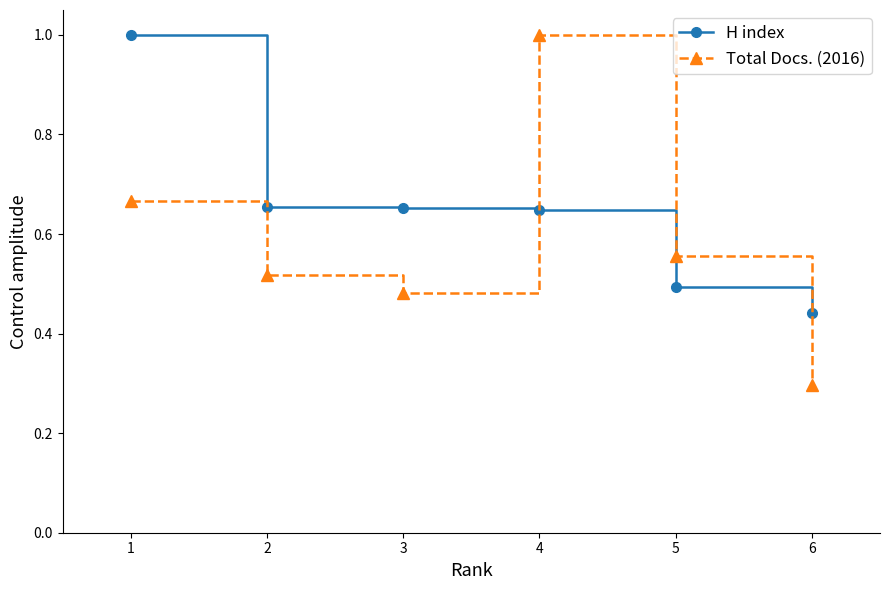

Which series has the largest range (max minus min)?

Total Docs. (2016)